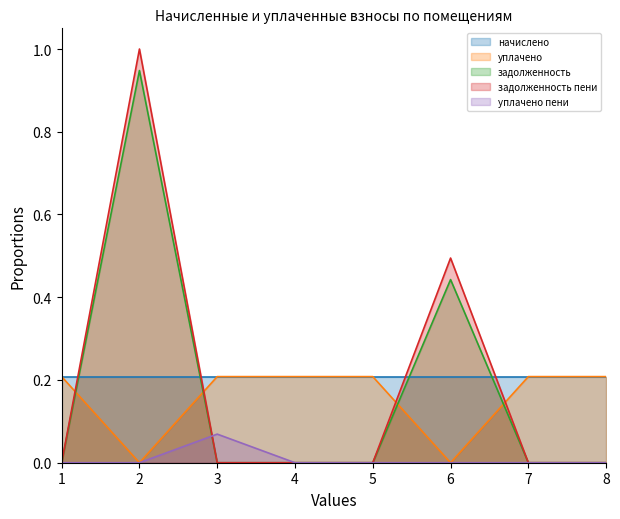

The value of задолженность at 5 is -0.6. True or false?

False